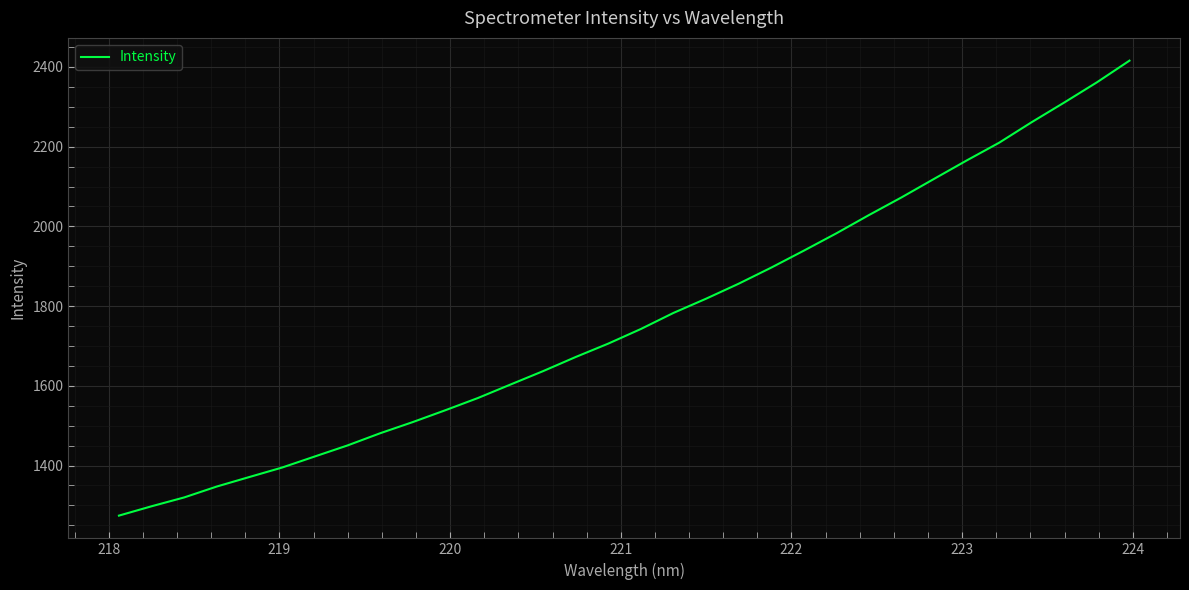

What is the greatest value displayed?

2415.7